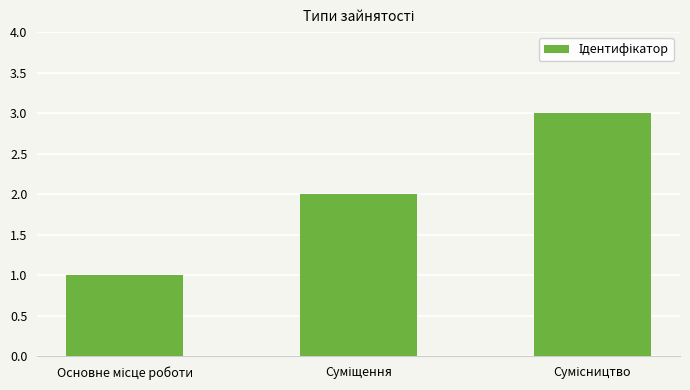

What is the greatest value displayed?

3